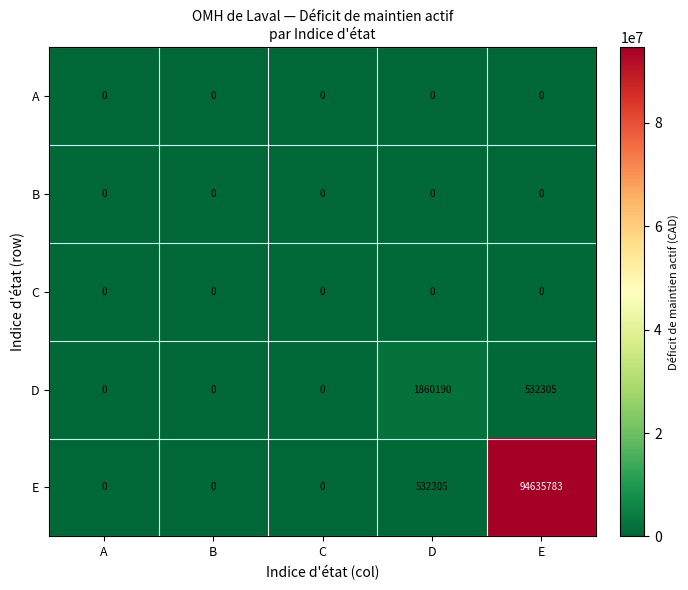

Reading right to left, transcribe all the data shown in this chart.

A: E=0	D=0	C=0	B=0	A=0
B: E=0	D=0	C=0	B=0	A=0
C: E=0	D=0	C=0	B=0	A=0
D: E=532305	D=1860190	C=0	B=0	A=0
E: E=94635783	D=532305	C=0	B=0	A=0